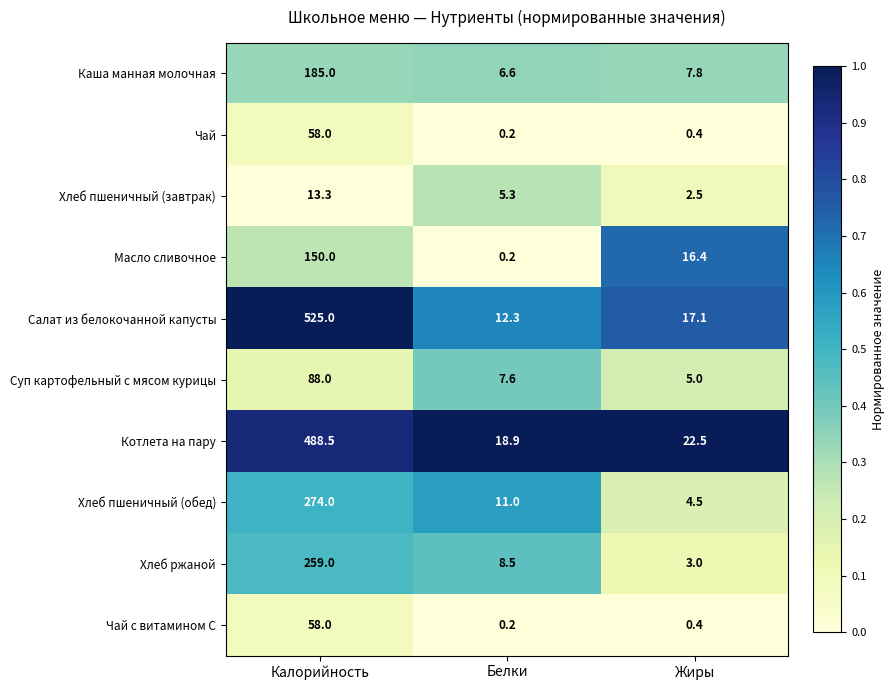

Which category has the lowest value across all series?

Белки